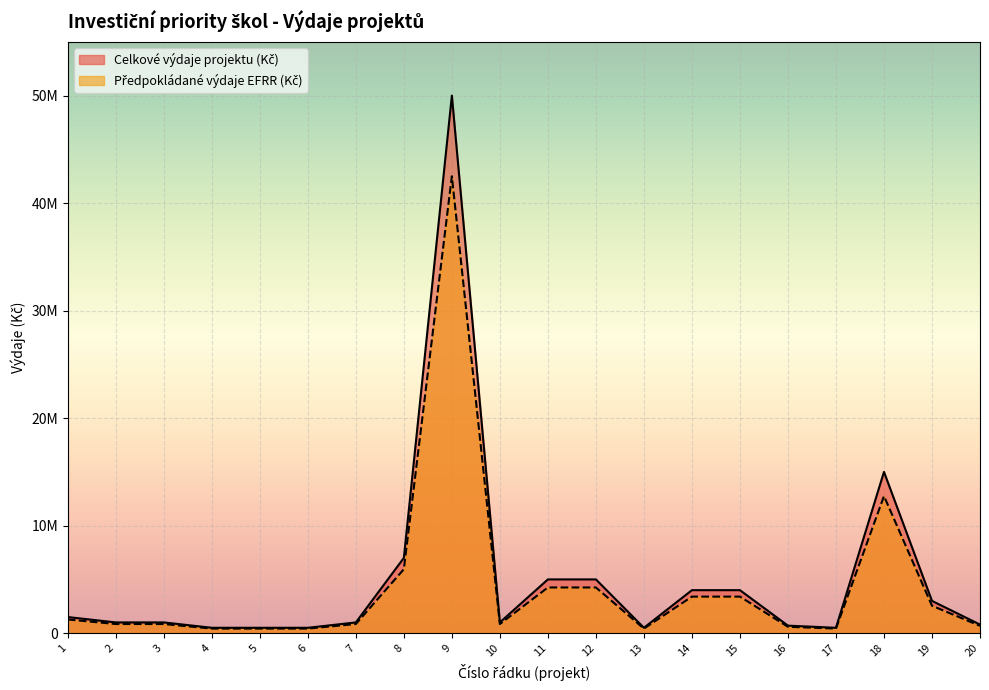

What is the total value across all series at 3?

1850000